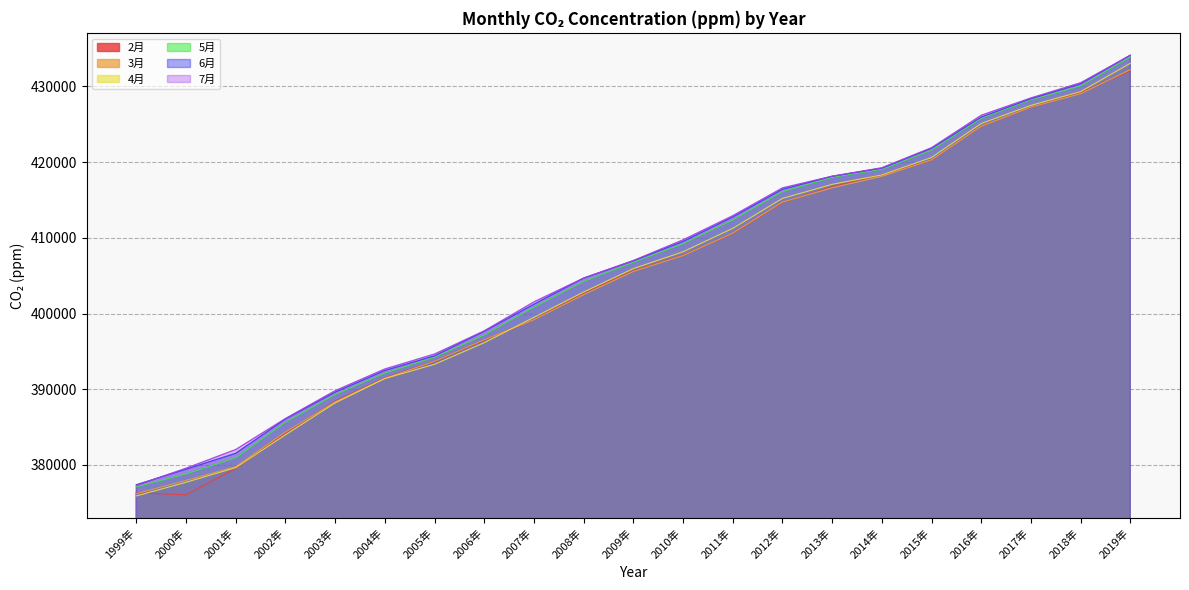

How many categories are shown in the chart?

21